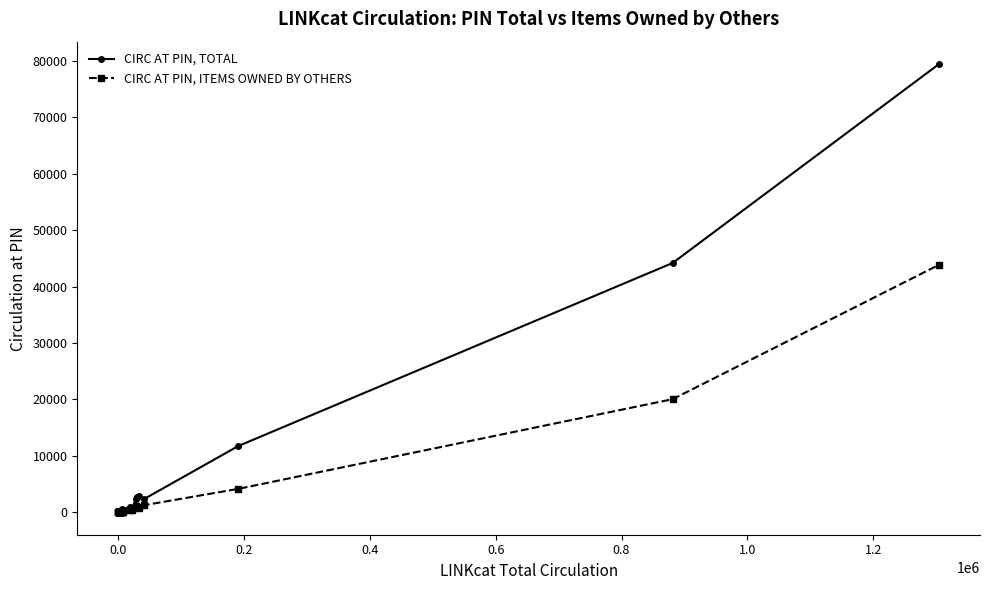

What is the maximum value for CIRC AT PIN, TOTAL?

79405